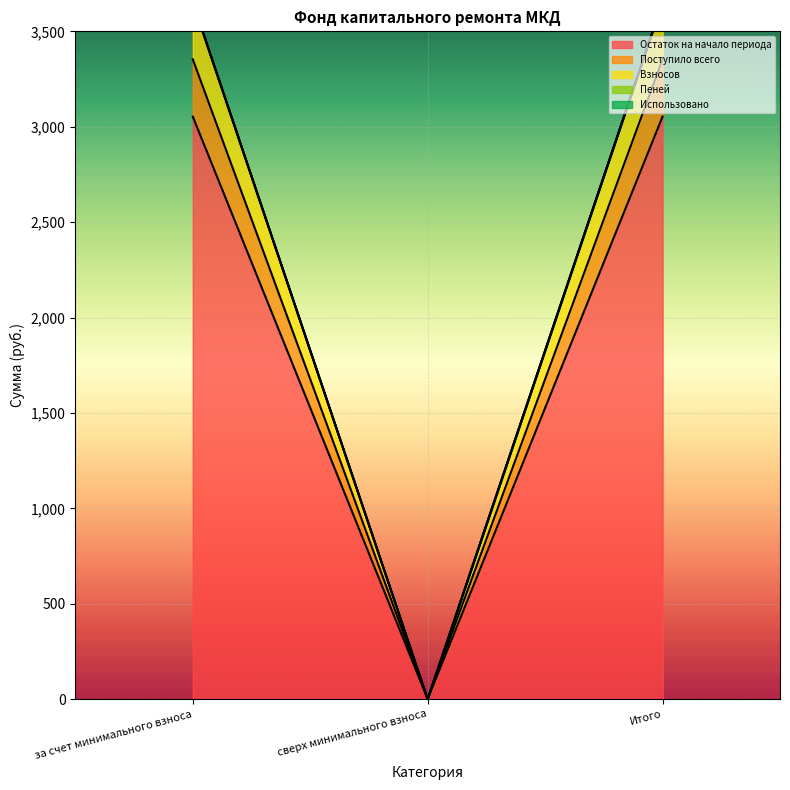

Reading left to right, transcribe all the data shown in this chart.

Остаток на начало периода: 3052.9	0.0	3052.9
Поступило всего: 3353.6	0.0	3353.6
Взносов: 3650.7	0.0	3650.7
Пеней: 3654.3	0.0	3654.3